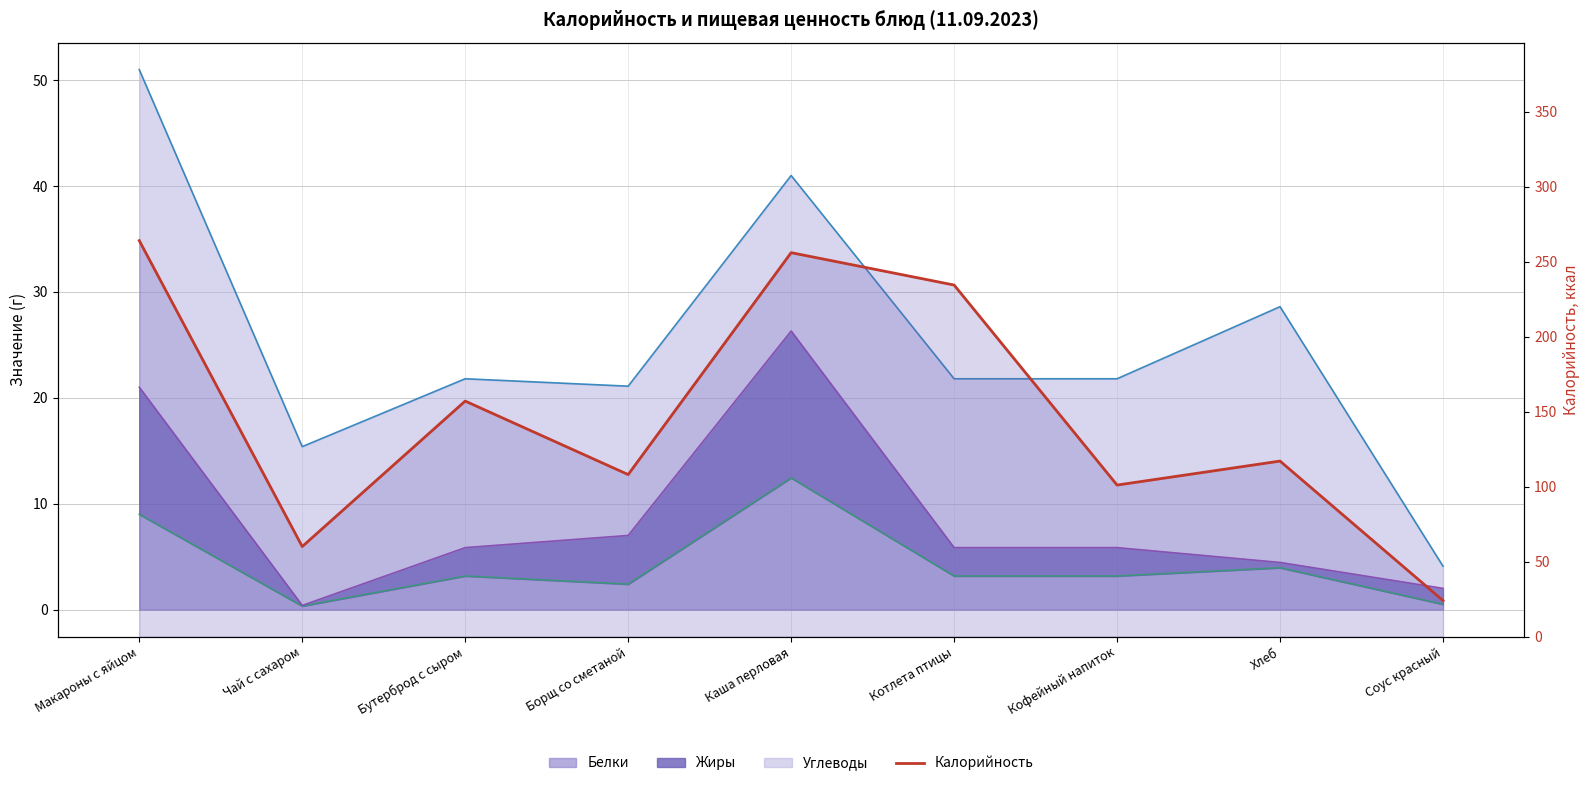

How many points are lower than both their immediate neighbors (excluding endpoints)?

3